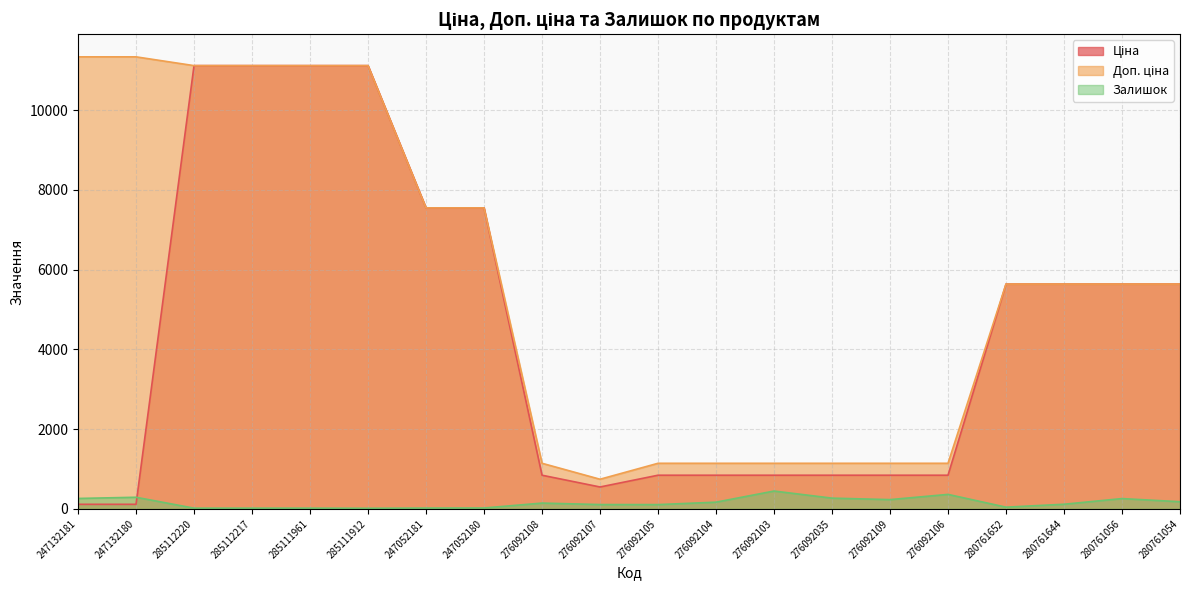

Which category has the lowest value in the Залишок series?

285111912